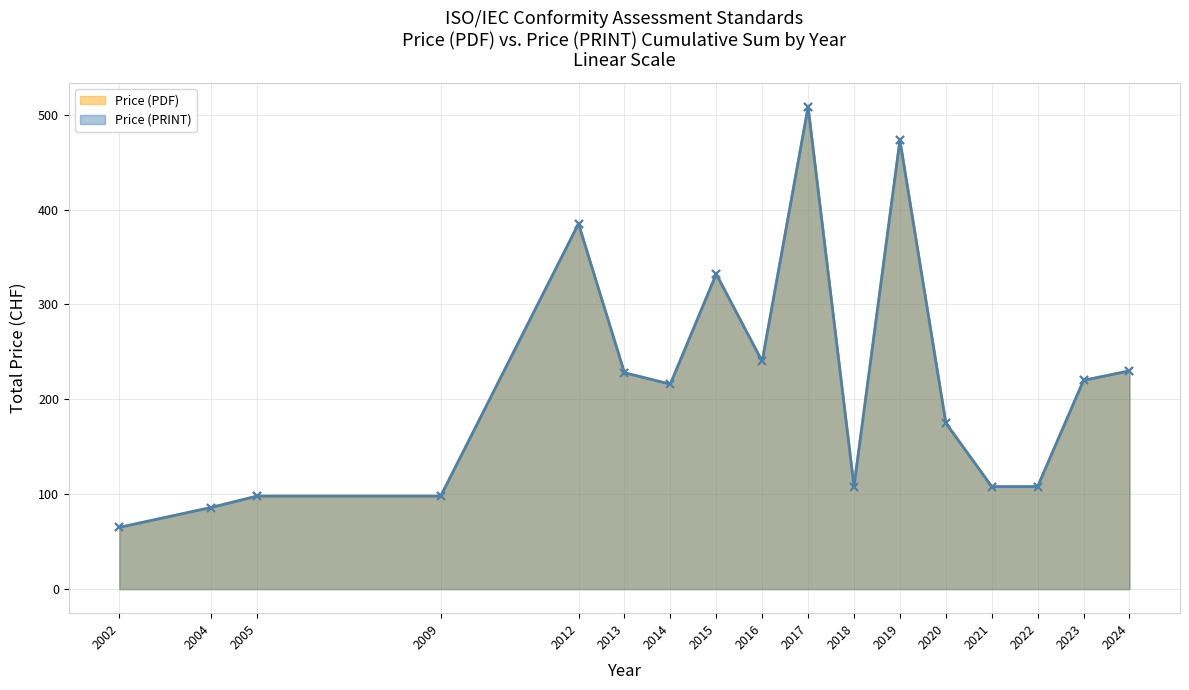

List the series in order of their peak value, highest first.

Price (PDF), Price (PRINT)